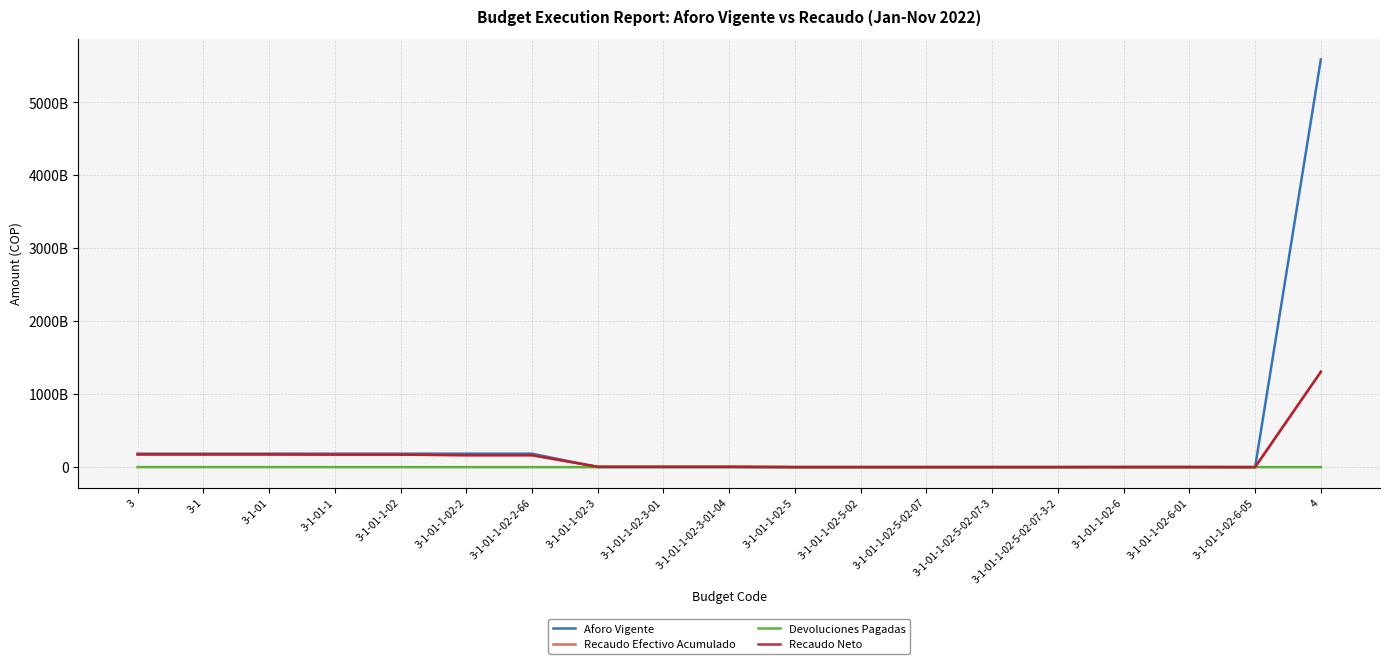

What is the difference between the maximum and second lowest values in the Recaudo Neto series?

1305770749468.9